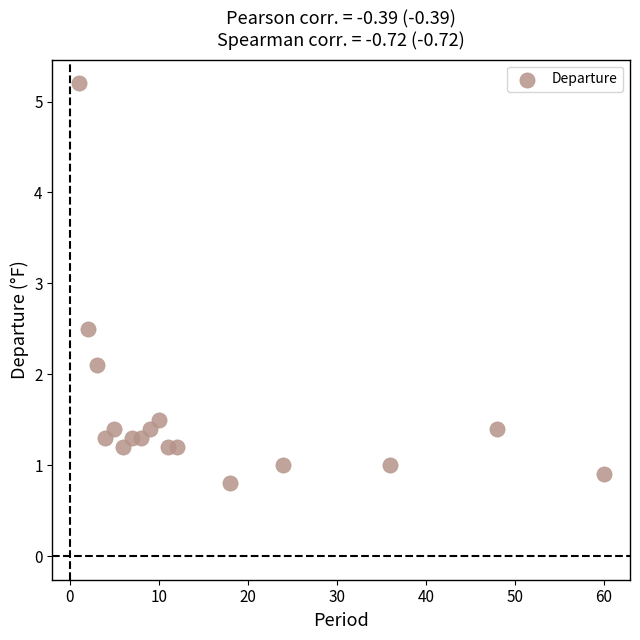

What Y value in the scatter plot is closest to 3?

2.5